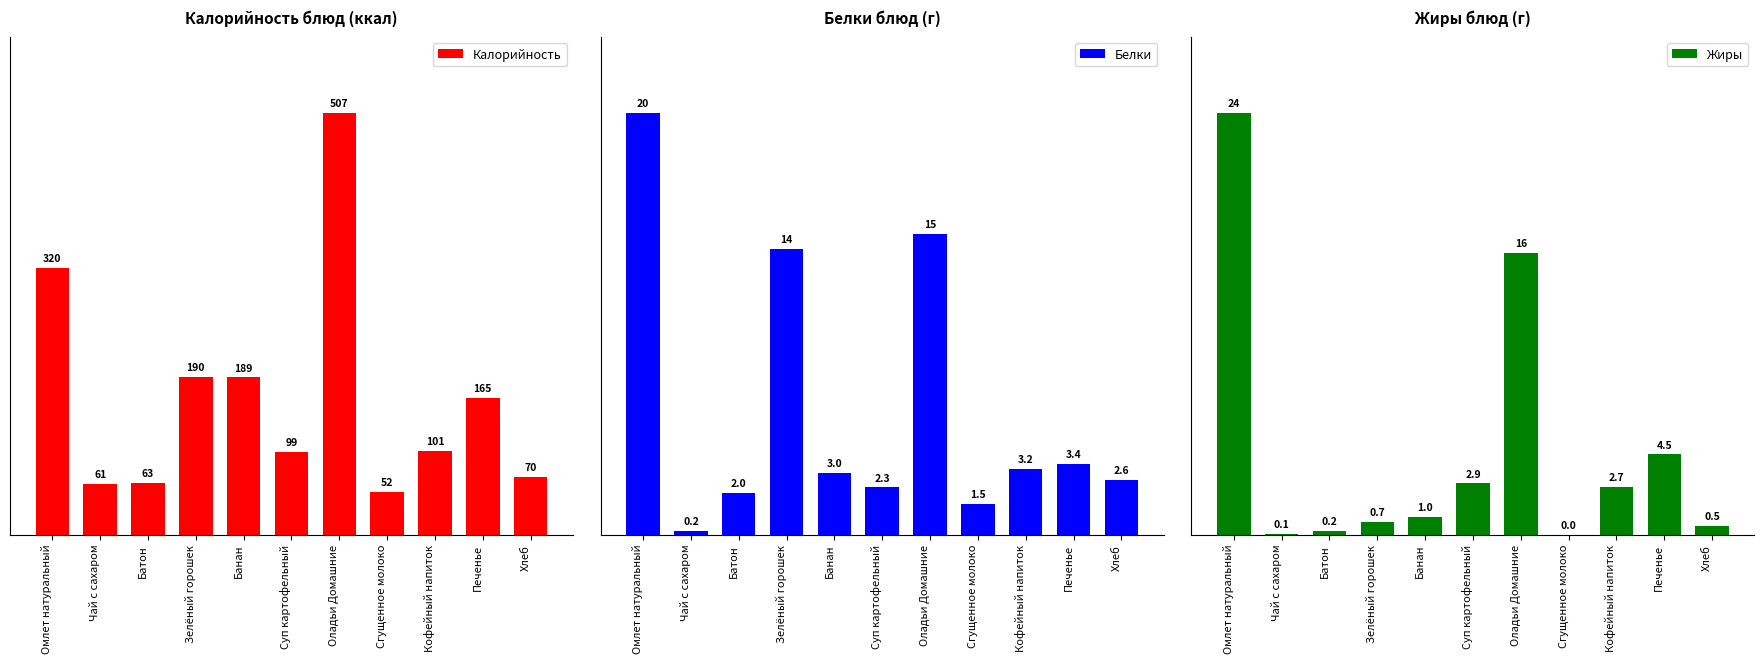

What is the minimum value for Калорийность?

51.6